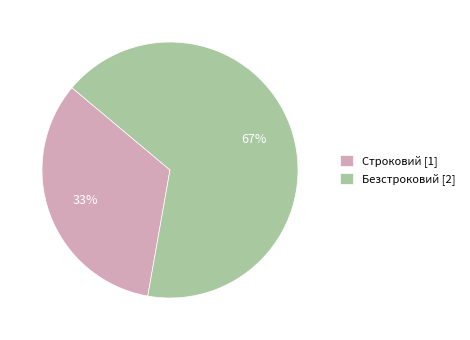

Which slice is the largest?

Безстроковий